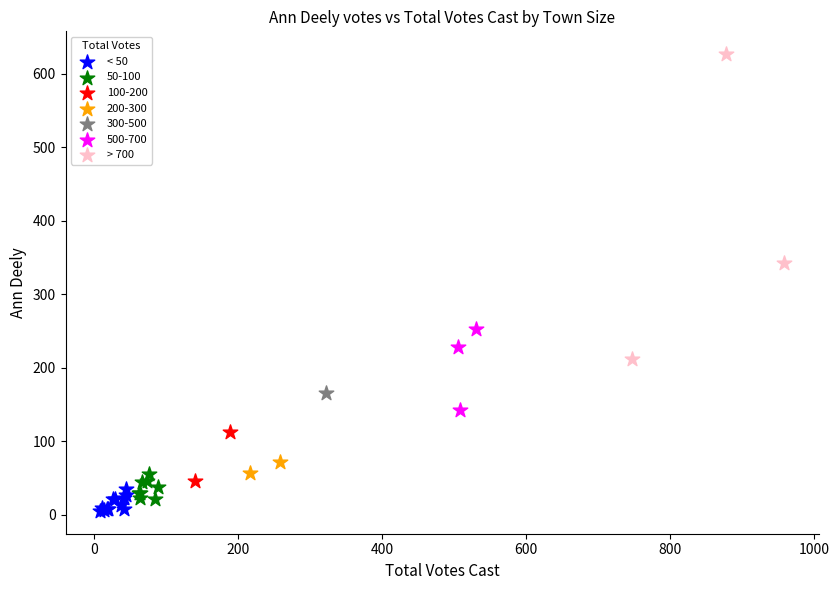

Which series contains the lowest Y value?

< 50